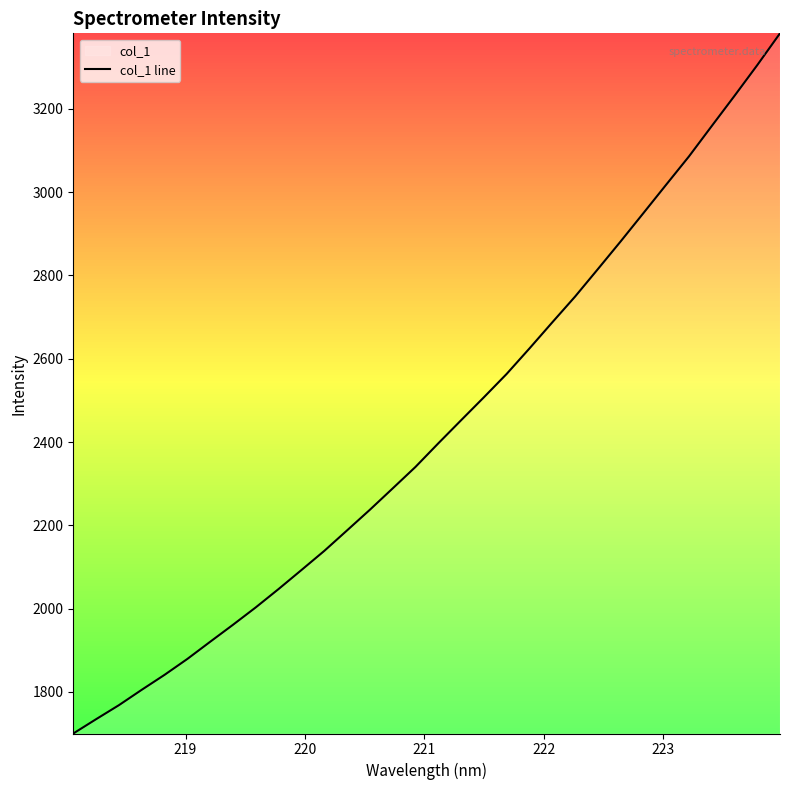

How many lines are shown in the chart?

1